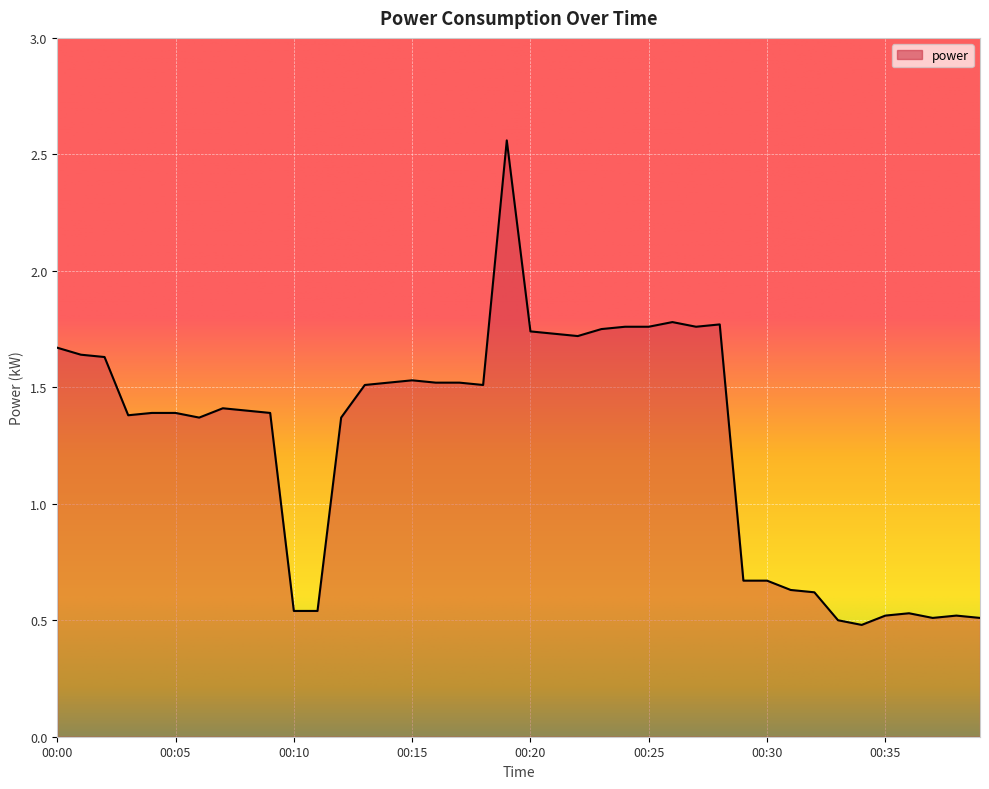

What is the difference between the maximum and minimum values?

2.1